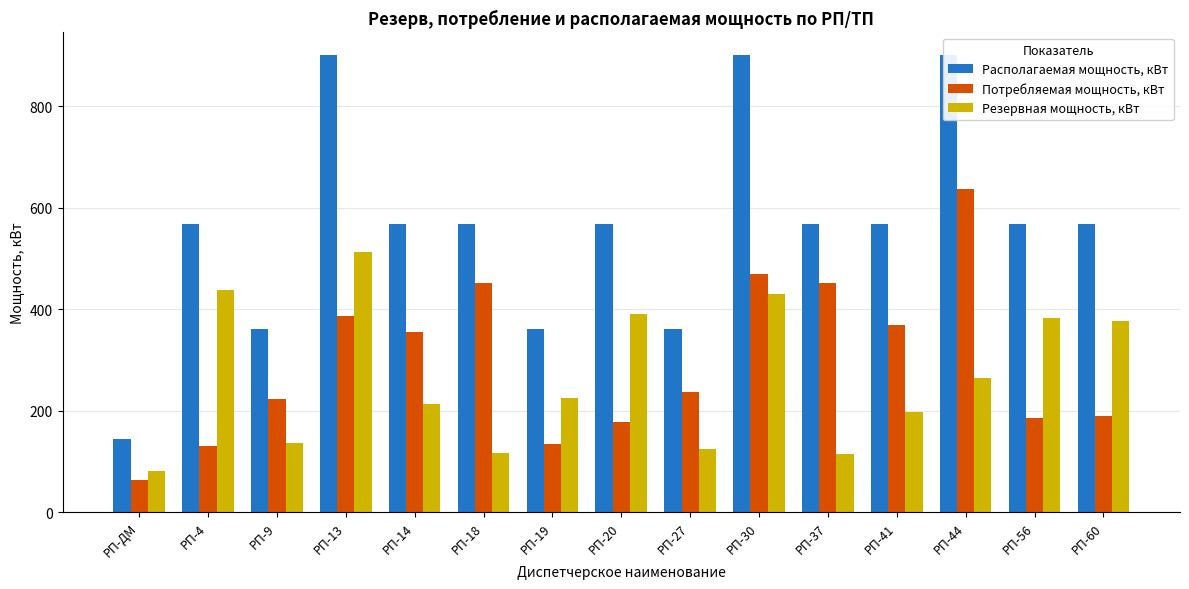

What is the total value across all series at РП-20?

1134